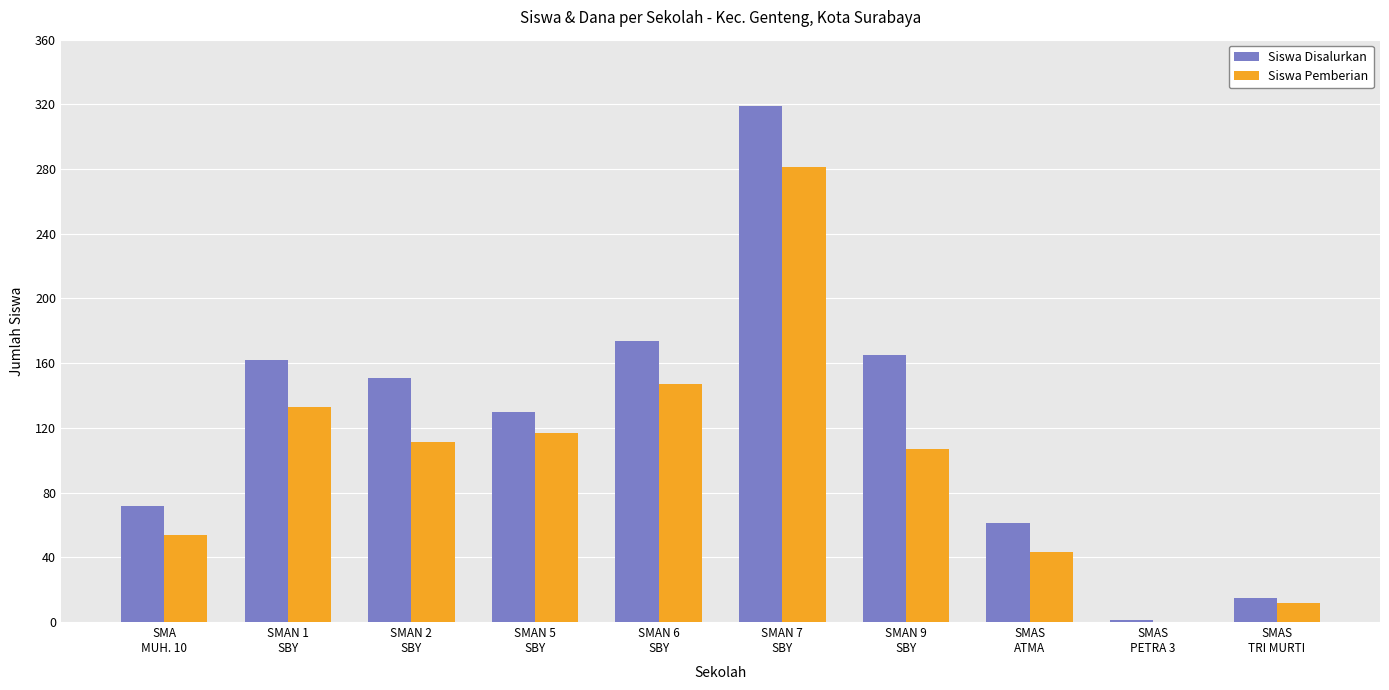

Is the value of Siswa Pemberian at SMAN 5
SBY greater than the value of Siswa Disalurkan at SMAN 1
SBY?

No